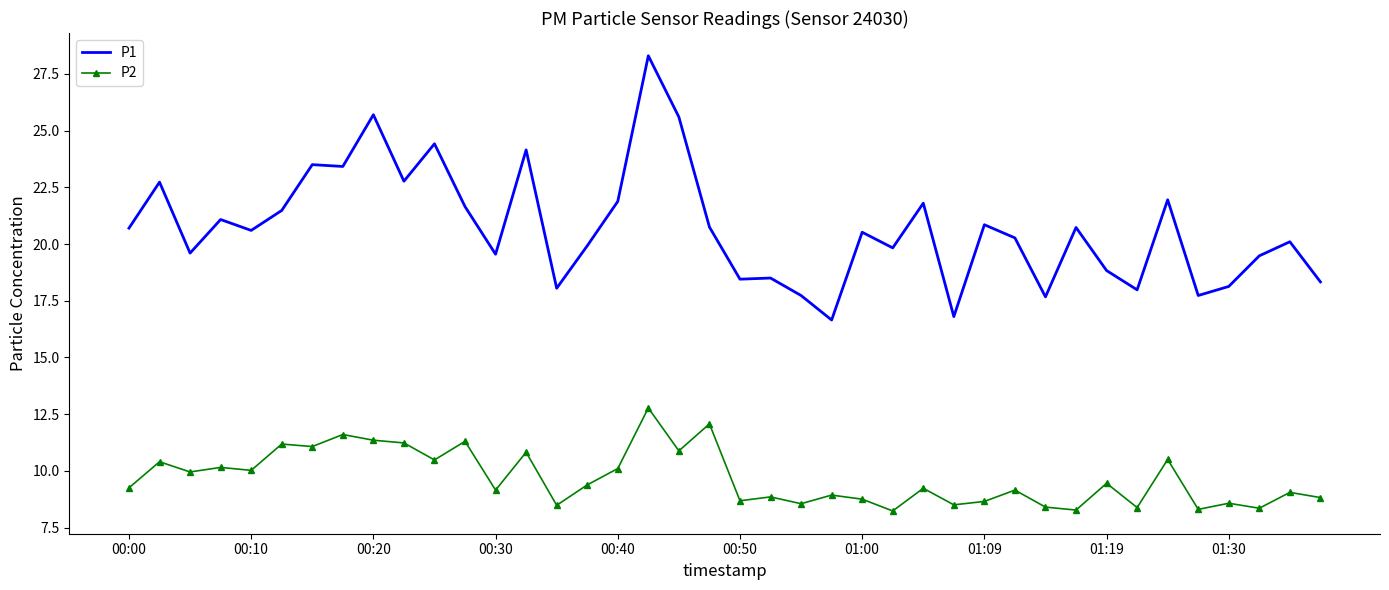

What is the smallest value displayed?

8.2